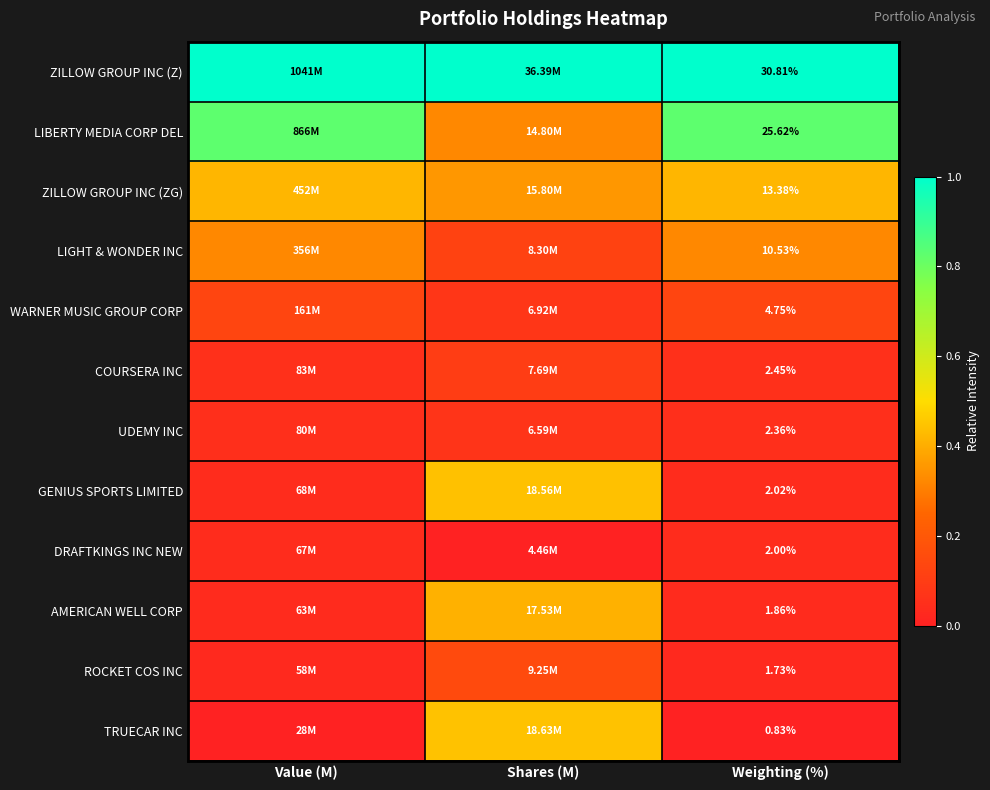

Is the value of ZILLOW GROUP INC (ZG) at Weighting (%) greater than the value of TRUECAR INC at Weighting (%)?

Yes